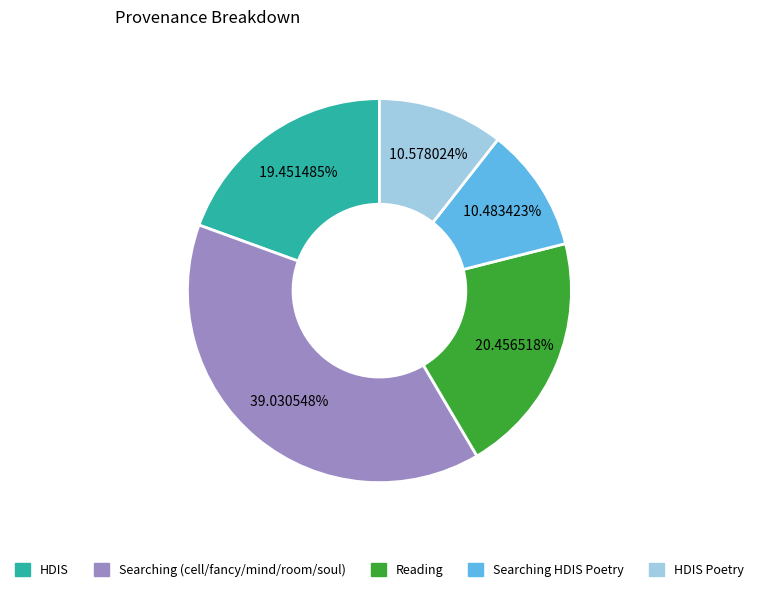

Count the number of slices in the pie.

5